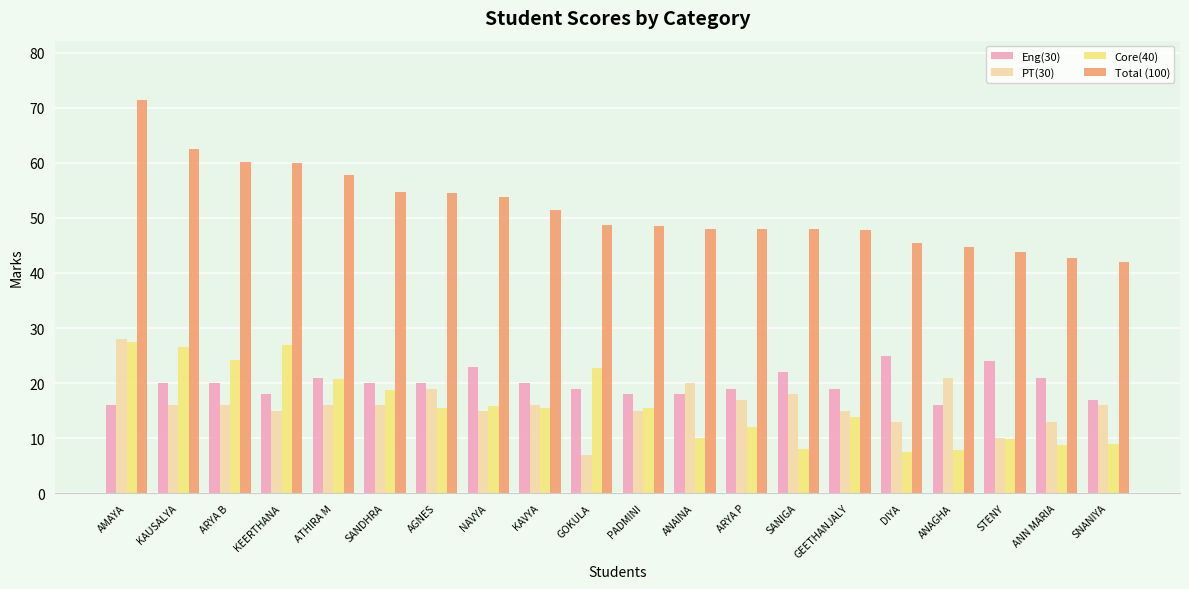

How many bars are there in total?

80